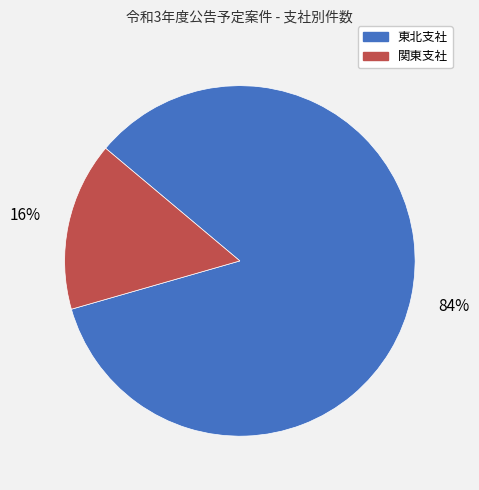

Is 東北支社 the majority of the pie?

Yes